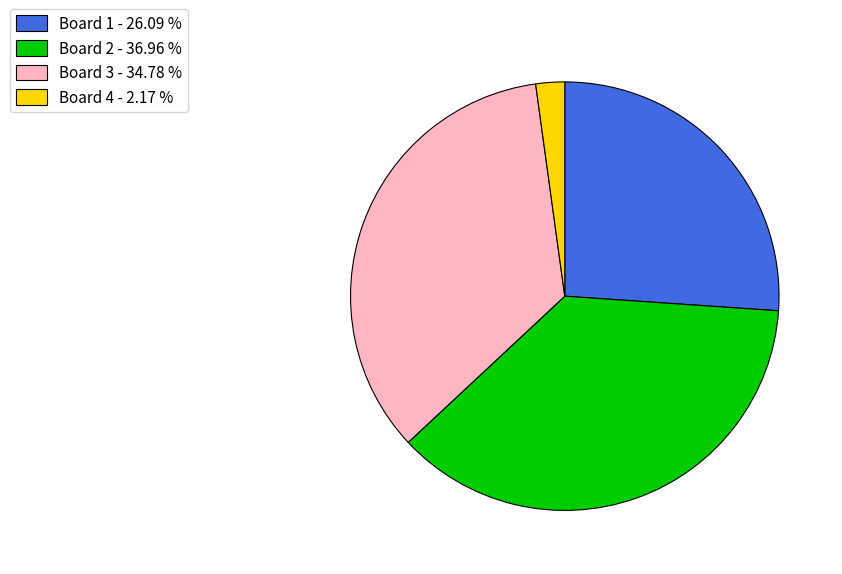

What is the ratio of the value at Board 3 to the value at Board 4?

16.0